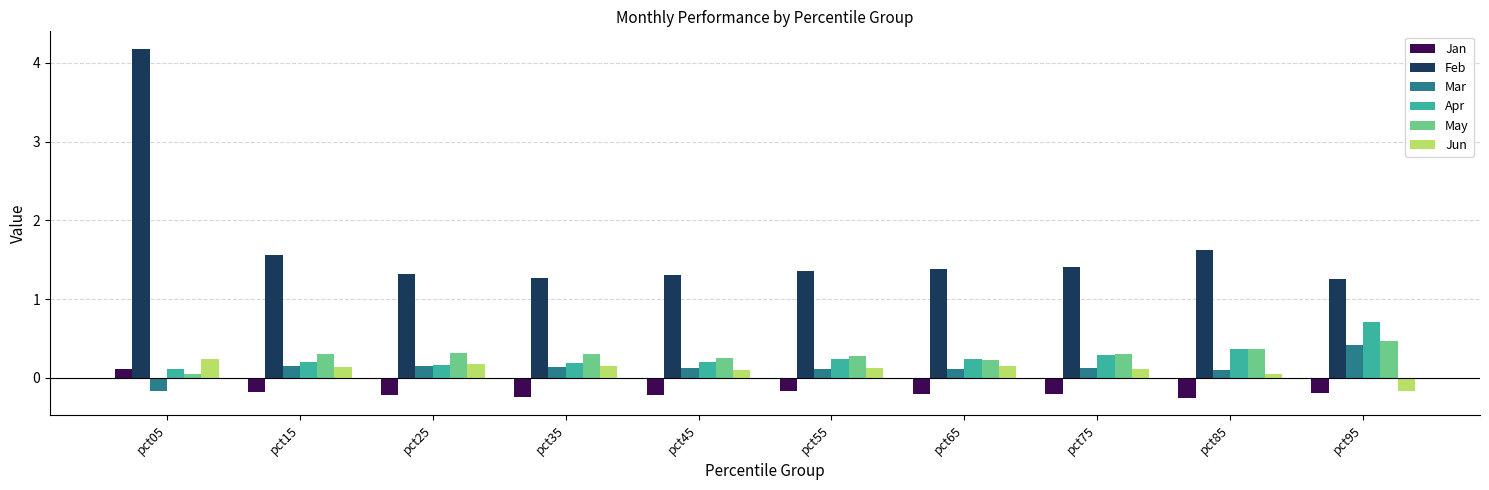

What is the total value across all series at pct75?

2.0